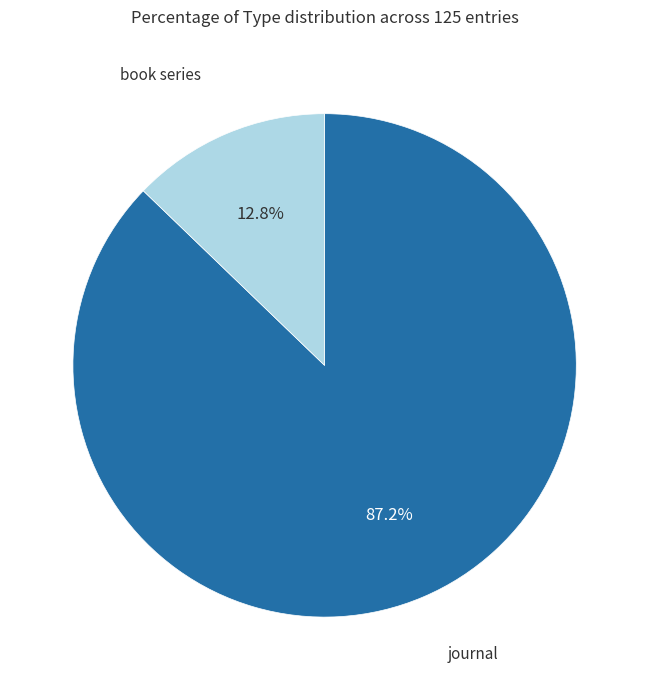

The journal slice represents 87% of the pie. True or false?

True